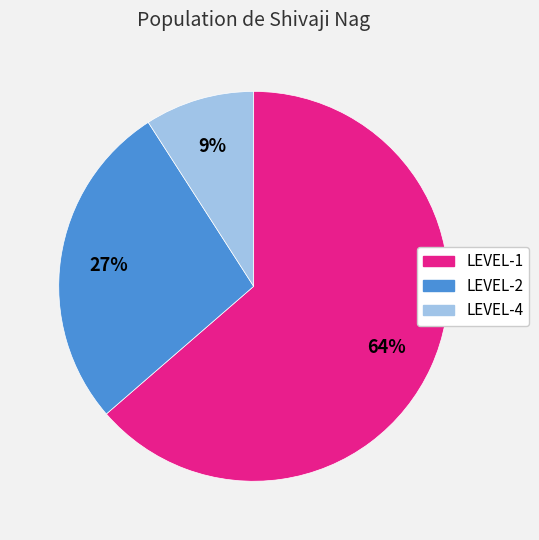

How many segments does this pie chart have?

3